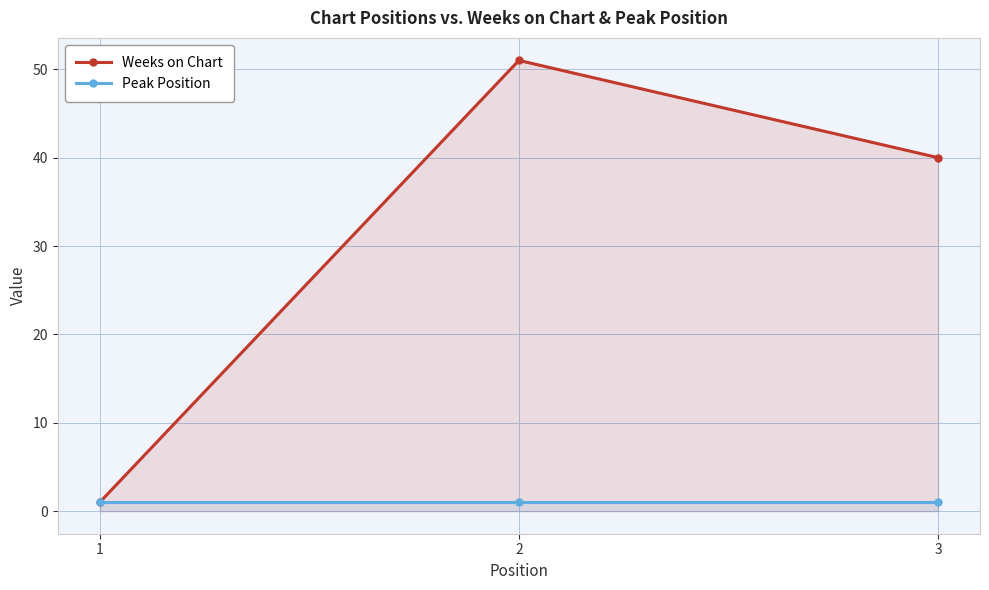

What is the sum of all Peak Position values?

3